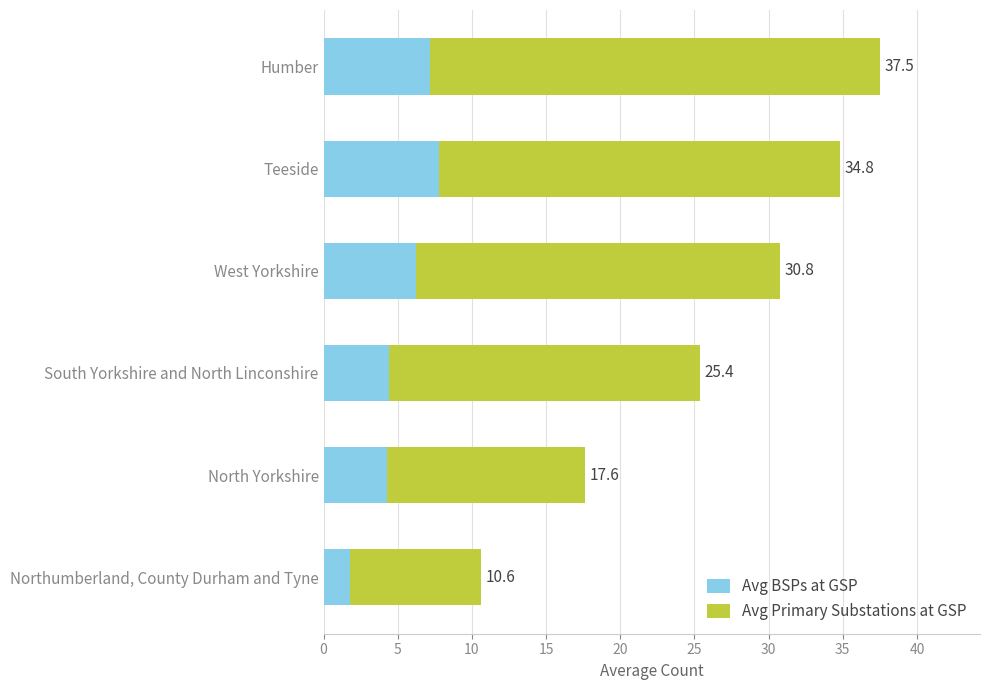

What is the value of the Avg BSPs at GSP bar at the 6th from the left?

7.2